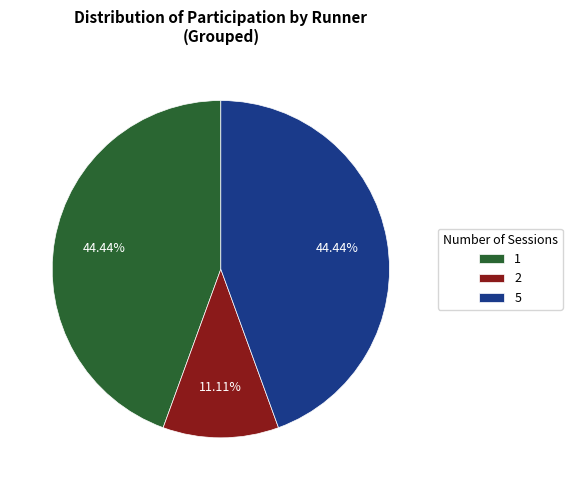

How many slices are in this pie chart?

3